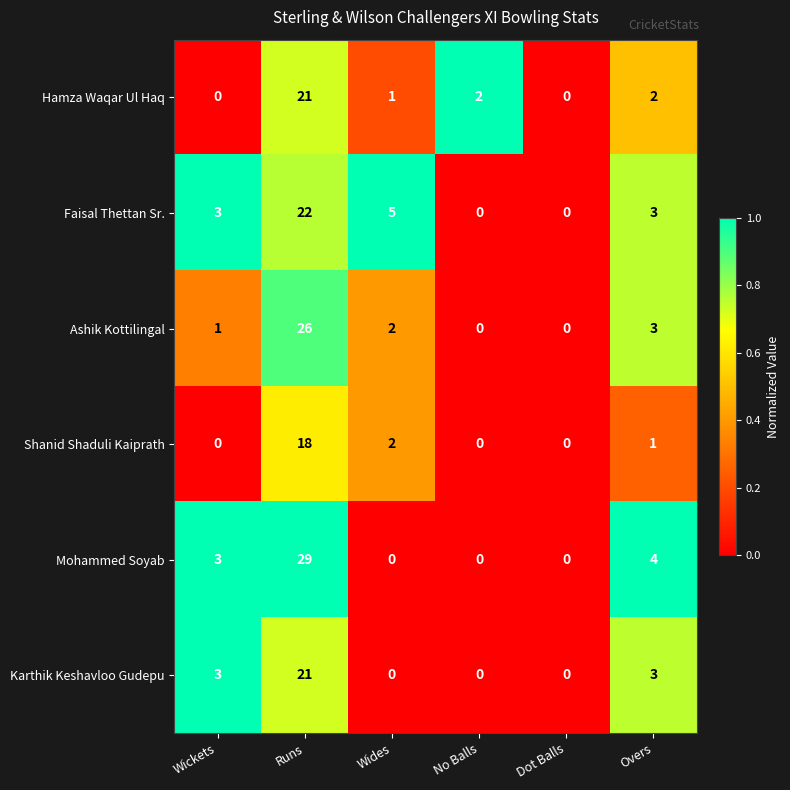

The value of Shanid Shaduli Kaiprath at Dot Balls is 0. True or false?

True